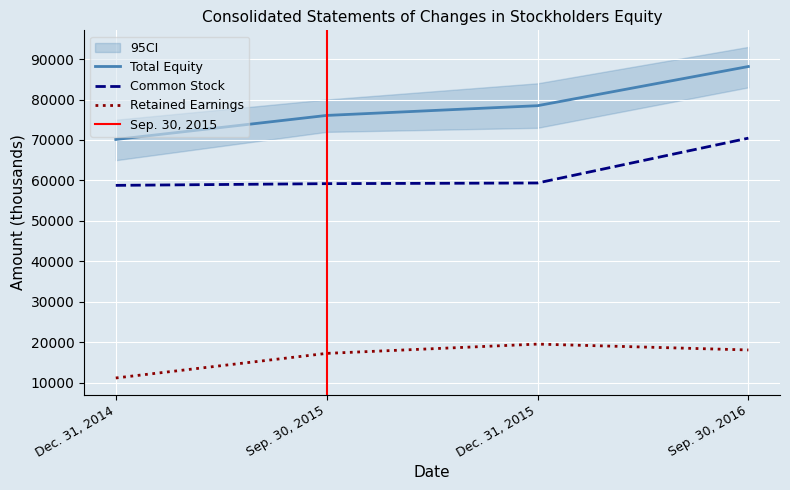

Rank the series at Dec. 31, 2015 from lowest to highest value.

Retained Earnings, Common Stock, Total Equity